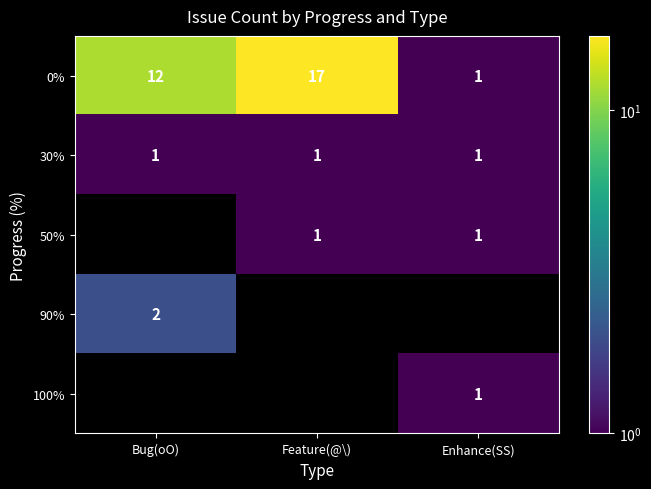

Is the value of 50% at Feature(@\) greater than the value of 90% at Bug(oO)?

No